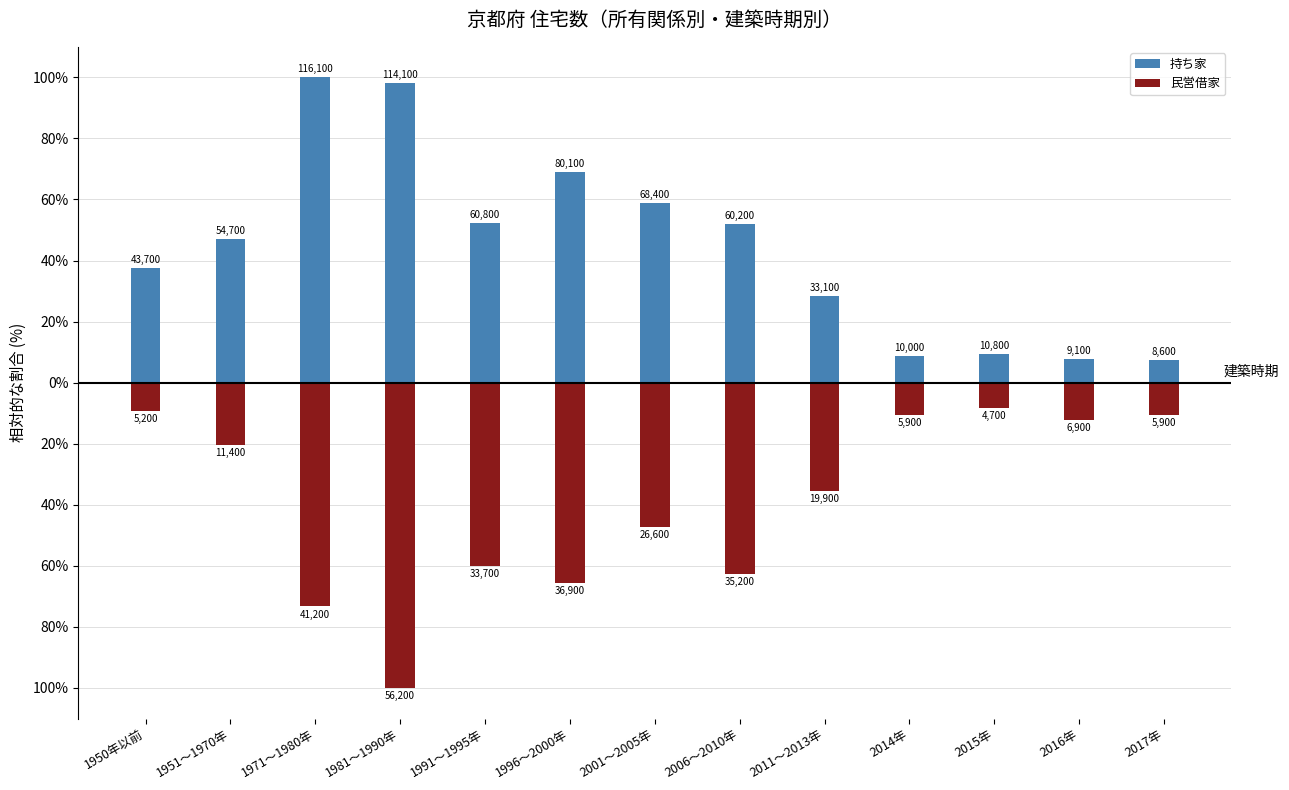

What is the label of the 9th bar from the right?

1991～1995年